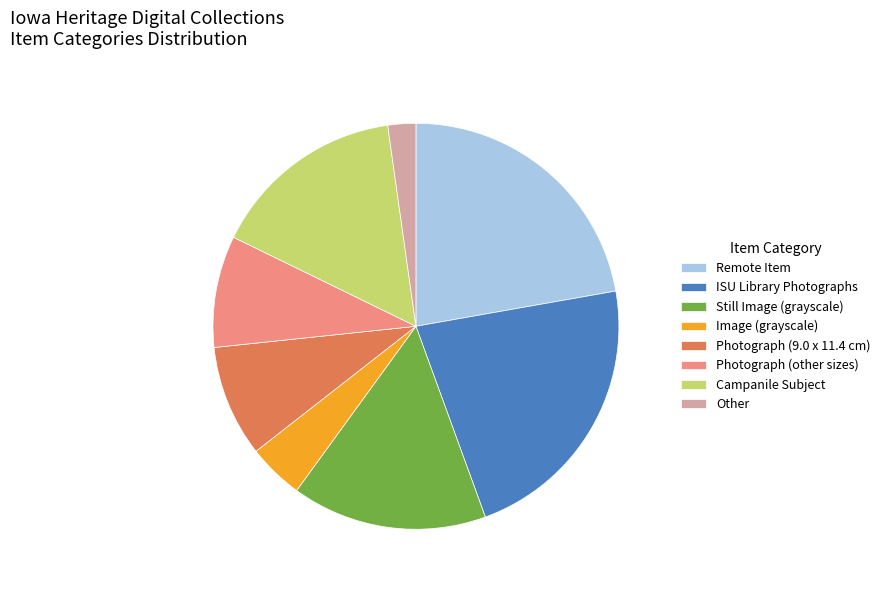

The Campanile Subject slice represents 2% of the pie. True or false?

False